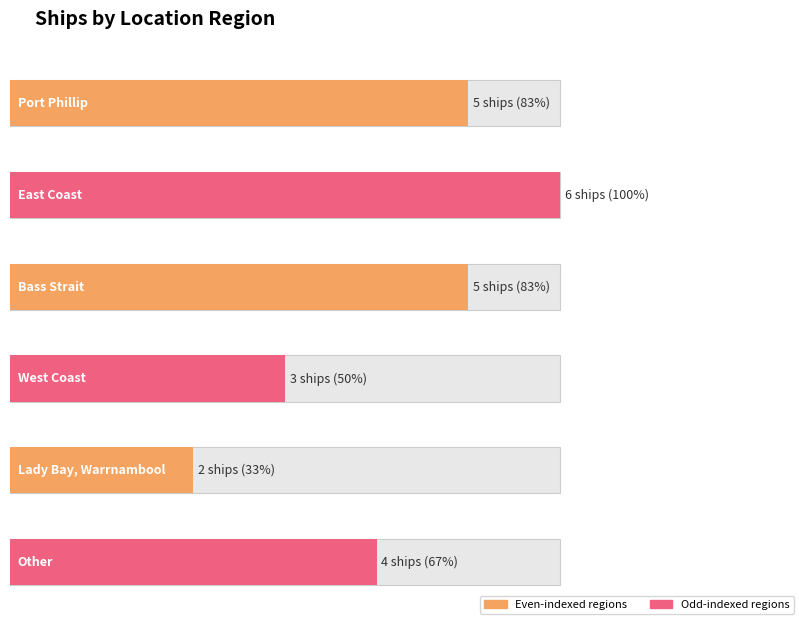

How many values exceed 5?

1